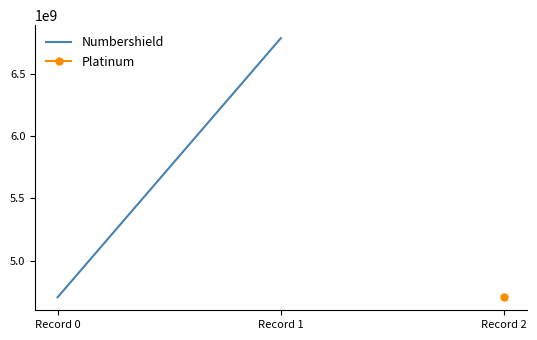

List the labels in order of value, smallest first.

Record 0, Record 1